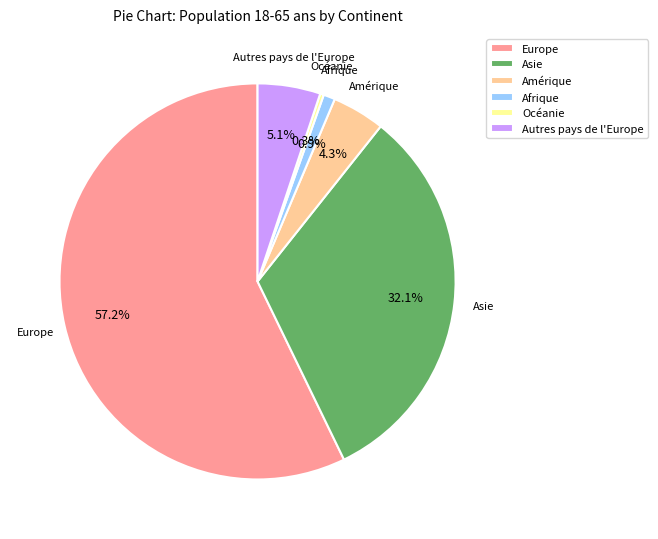

Rank the categories by value from lowest to highest.

Océanie, Afrique, Amérique, Autres pays de l'Europe, Asie, Europe